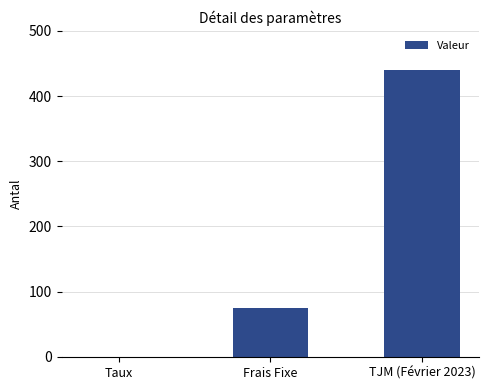

Reading right to left, list all the values displayed in this chart.

440.0	75.0	0.1